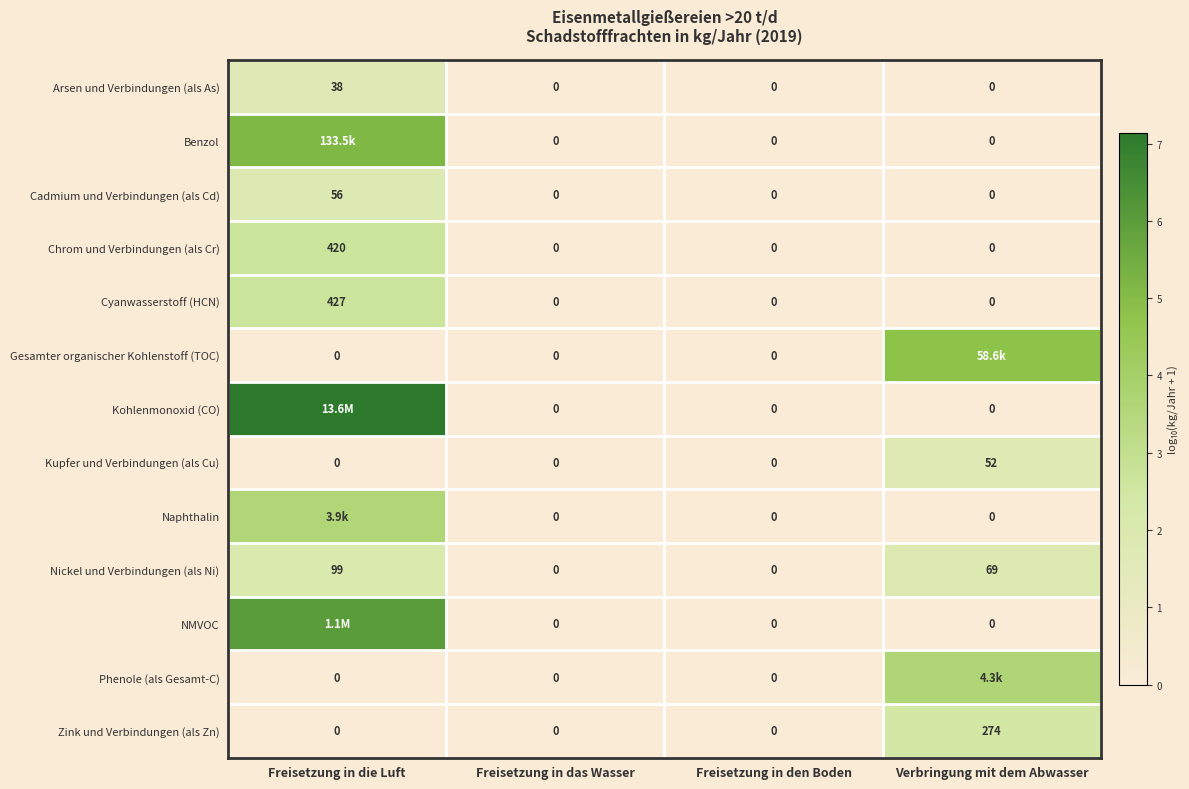

Is the value of Arsen und Verbindungen (als As) at Freisetzung in den Boden greater than the value of Chrom und Verbindungen (als Cr) at Freisetzung in die Luft?

No